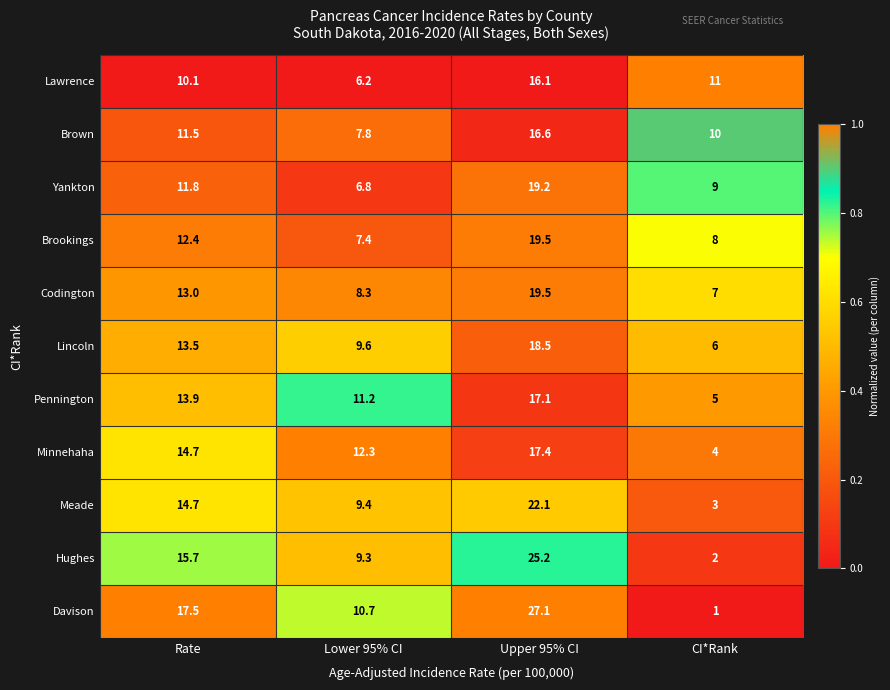

At CI*Rank, list the series in order from largest to smallest.

Lawrence, Brown, Yankton, Brookings, Codington, Lincoln, Pennington, Minnehaha, Meade, Hughes, Davison